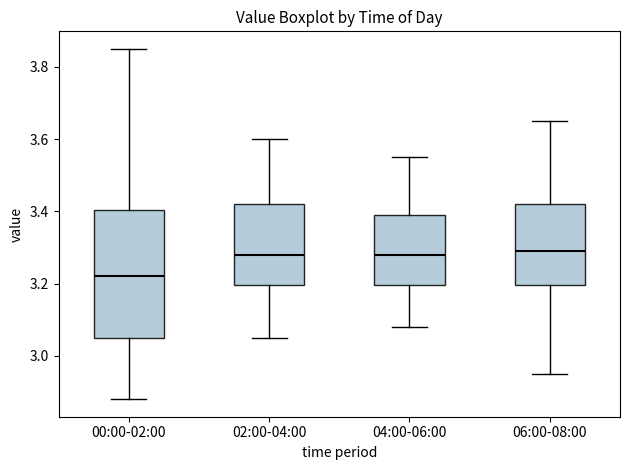

Which box's median line is the lowest?

00:00-02:00